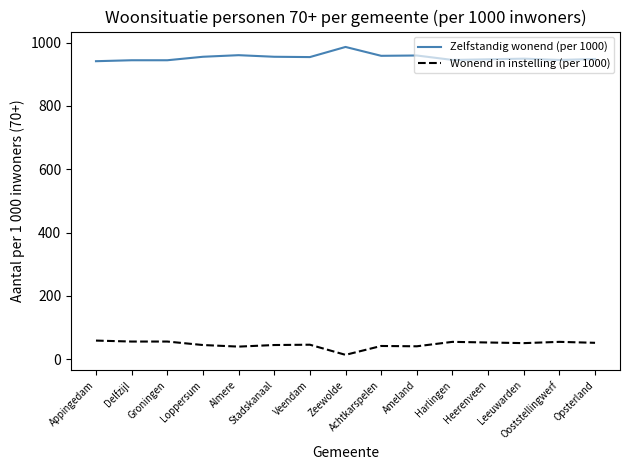

What is the greatest value displayed?

986